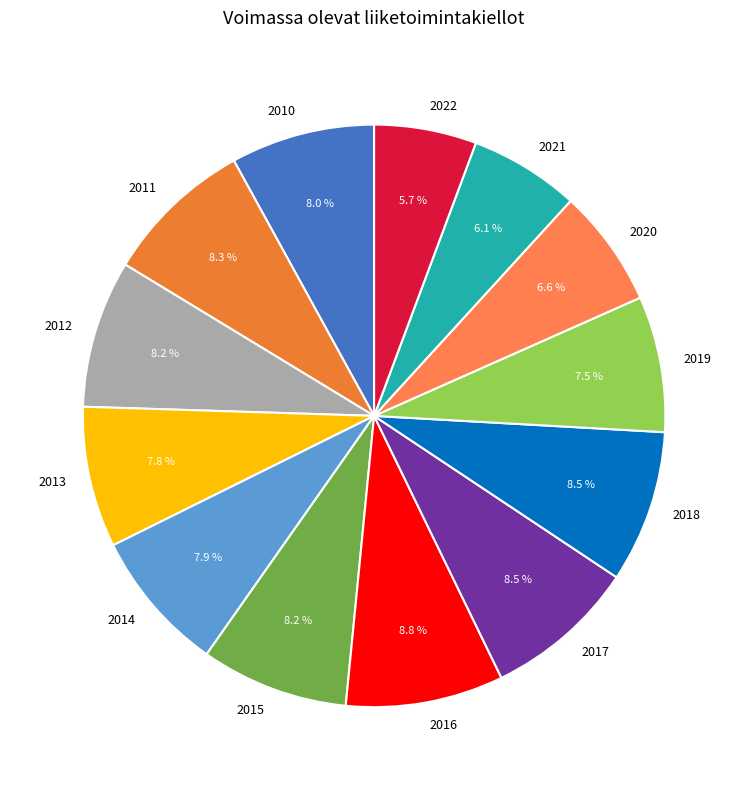

To the nearest percent, what percentage of the pie is 2020?

7%